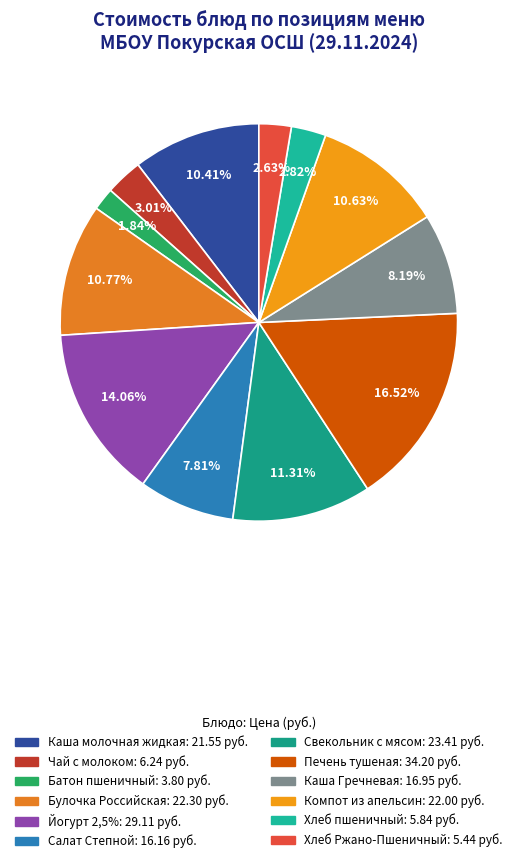

Count the number of slices in the pie.

12